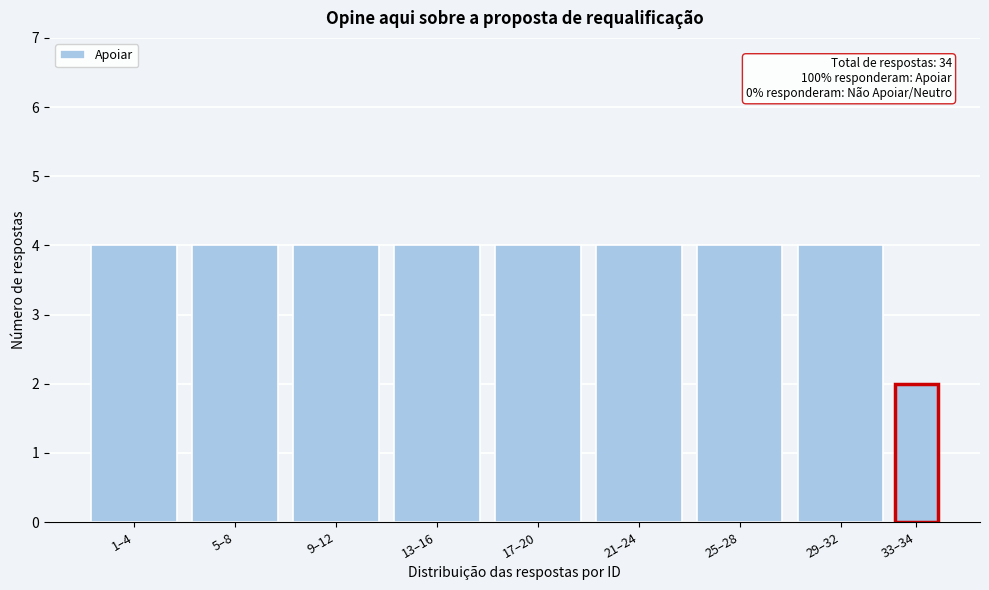

Reading left to right, what are all the values shown in this chart?

1–4=4	5–8=4	9–12=4	13–16=4	17–20=4	21–24=4	25–28=4	29–32=4	33–34=2